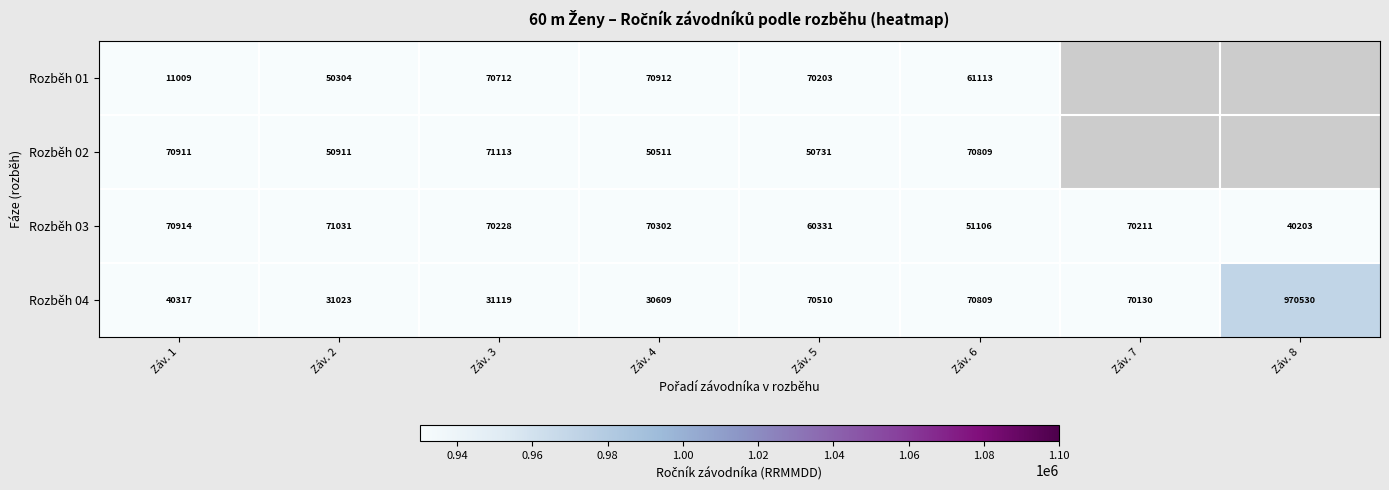

Is it true that Rozběh 01 equals 94851 at Záv. 3?

False